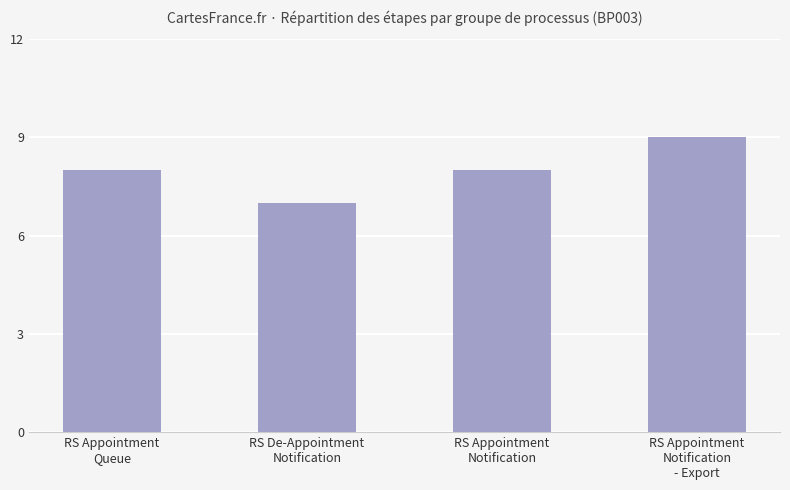

What position from the left is RS Appointment
Notification?

3